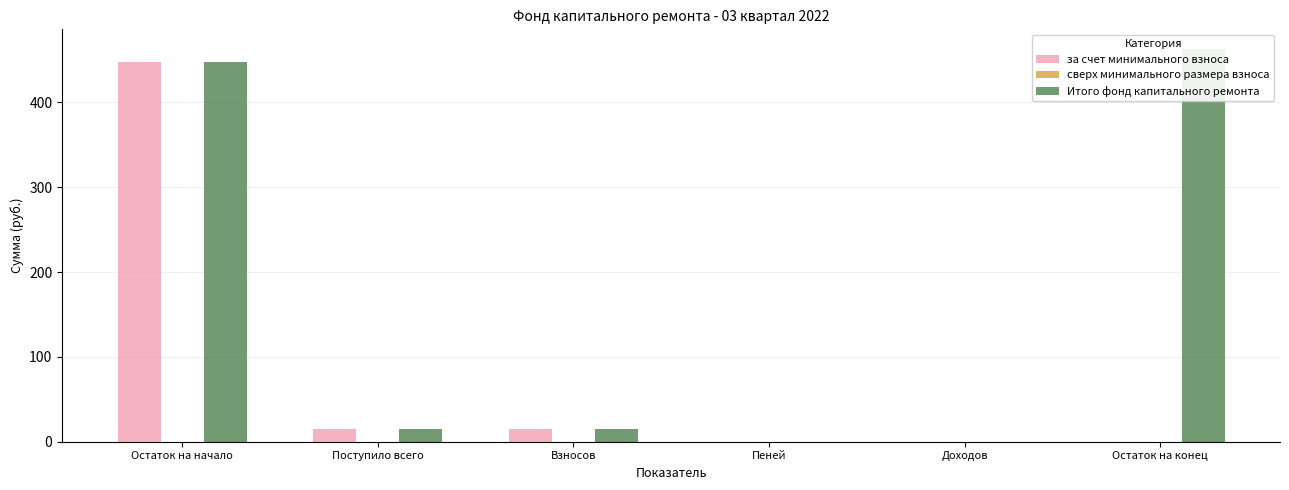

At which category does the chart reach its peak across all series?

Остаток на конец